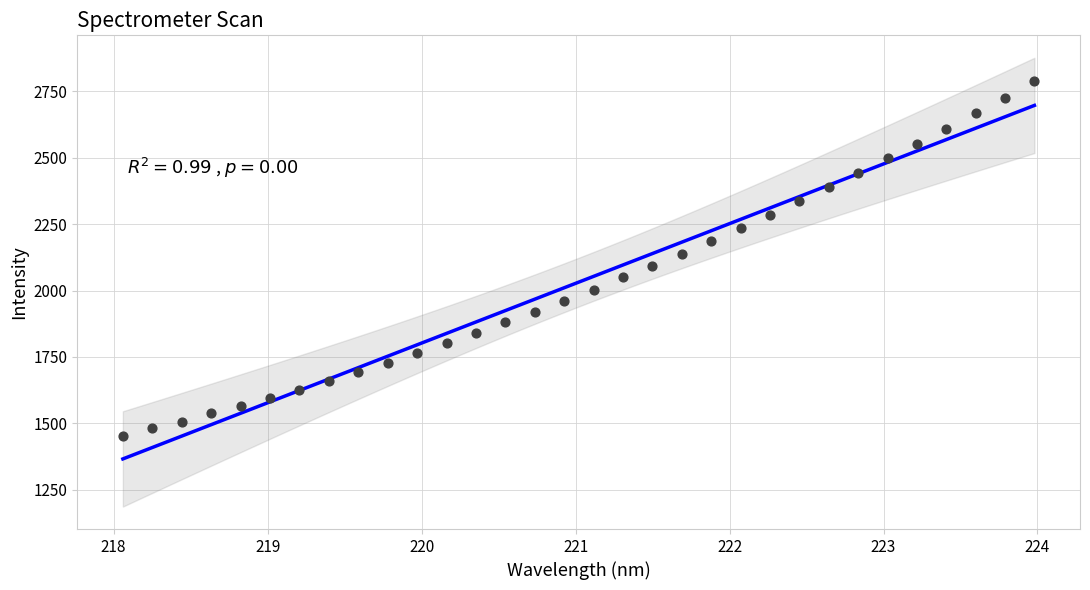

What is the range of X values (max minus min)?

5.9